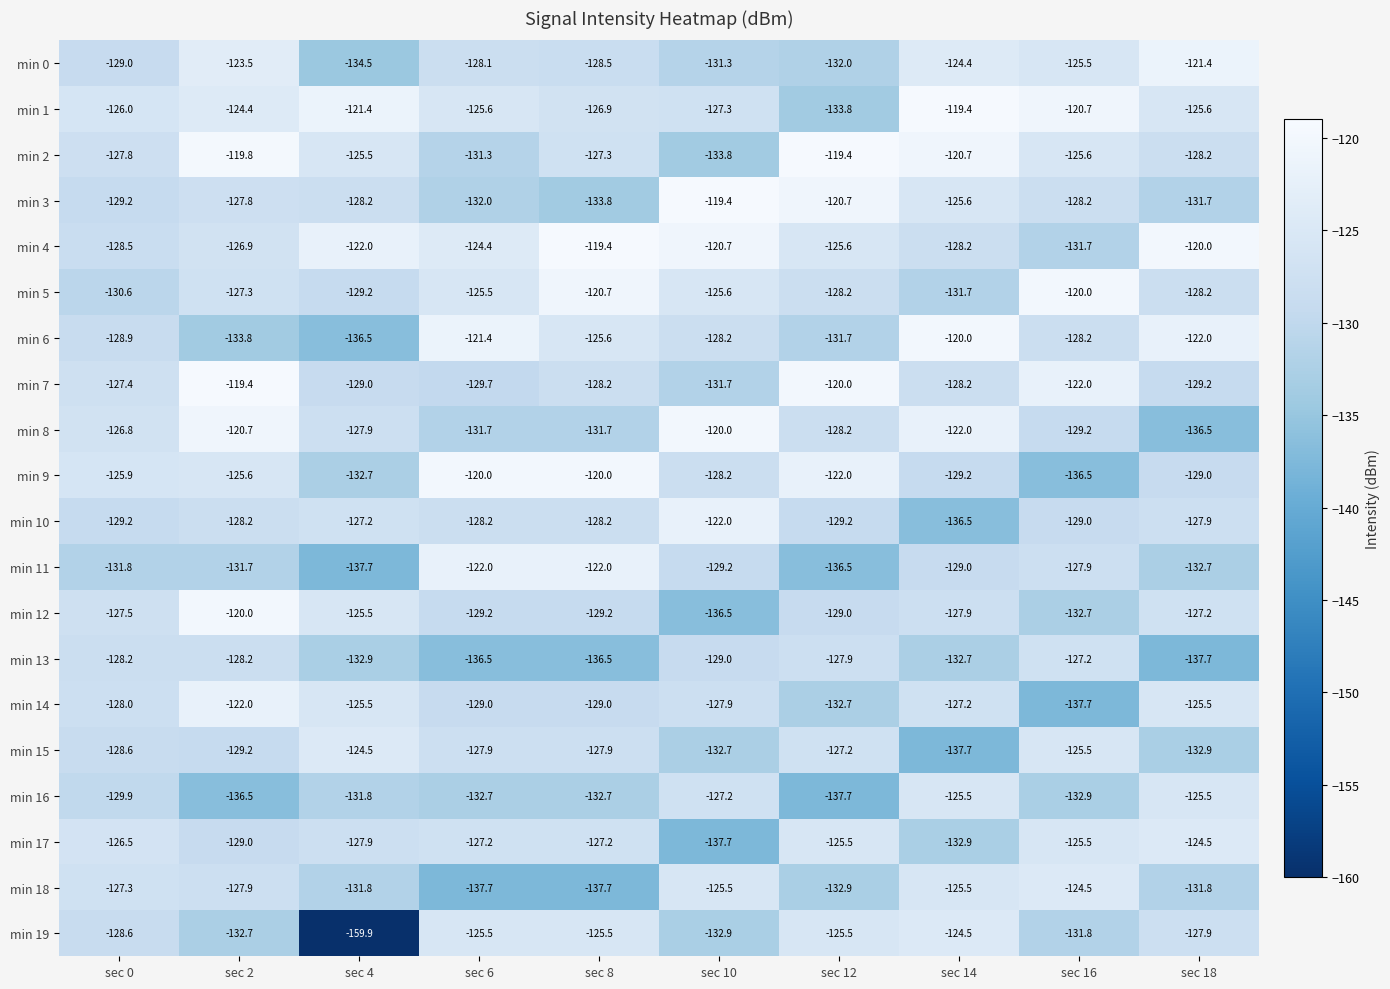

What is the spread (max minus min) of values at sec 10?

18.3